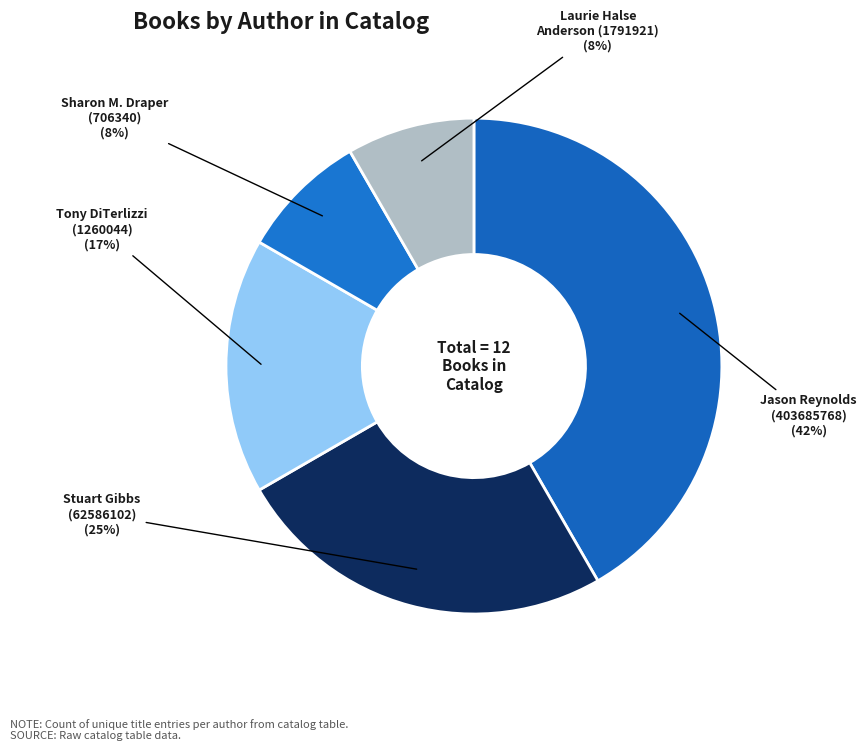

Which has a higher value, Tony DiTerlizzi (1260044) or Jason Reynolds (403685768)?

Jason Reynolds (403685768)